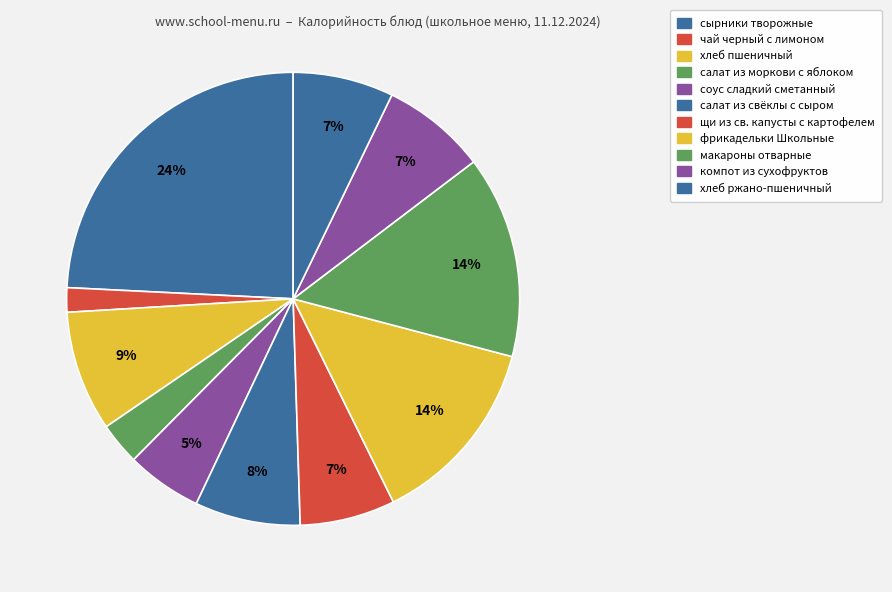

The макароны отварные slice represents 14% of the pie. True or false?

True